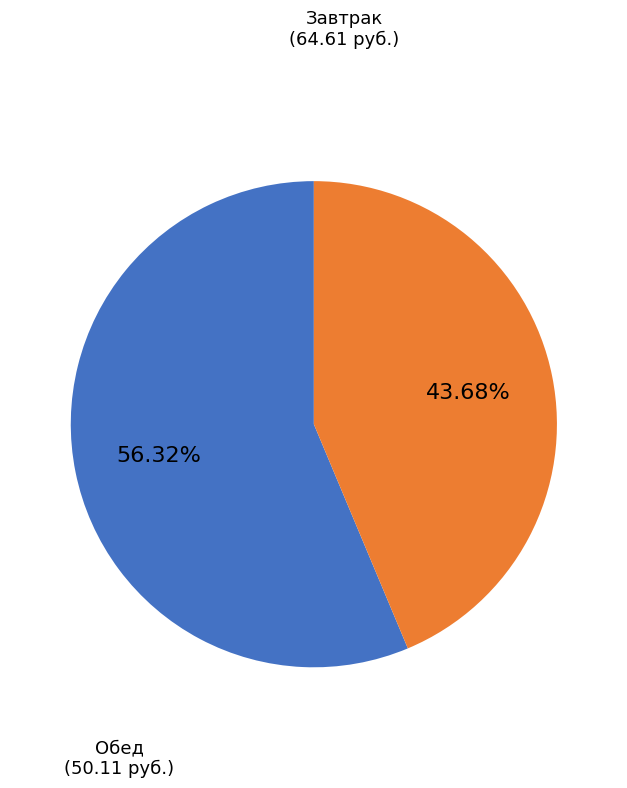

Which slice is the smallest?

Обед